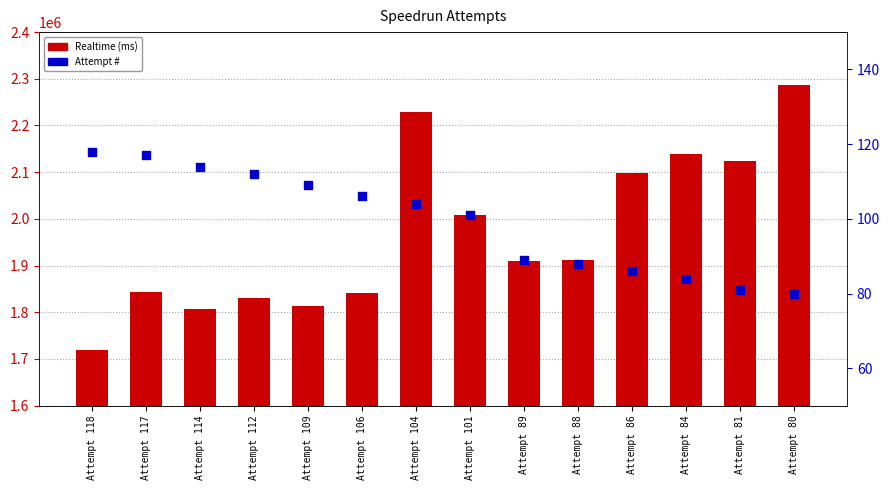

Is the value of Realtime (ms) at Attempt 80 greater than the value of Attempt # at Attempt 109?

Yes